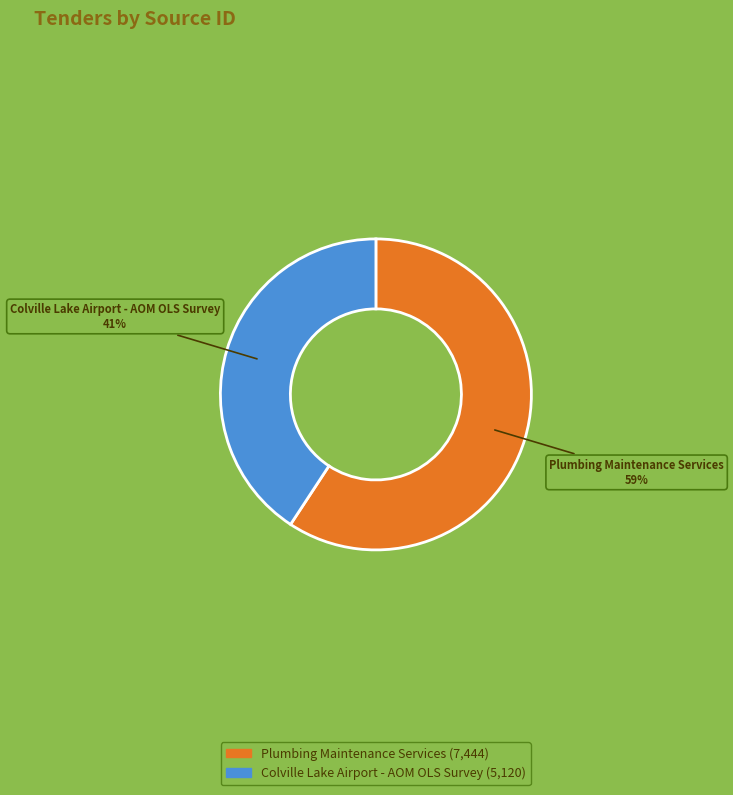

Rank the categories by value from lowest to highest.

Colville Lake Airport - AOM OLS Survey, Plumbing Maintenance Services